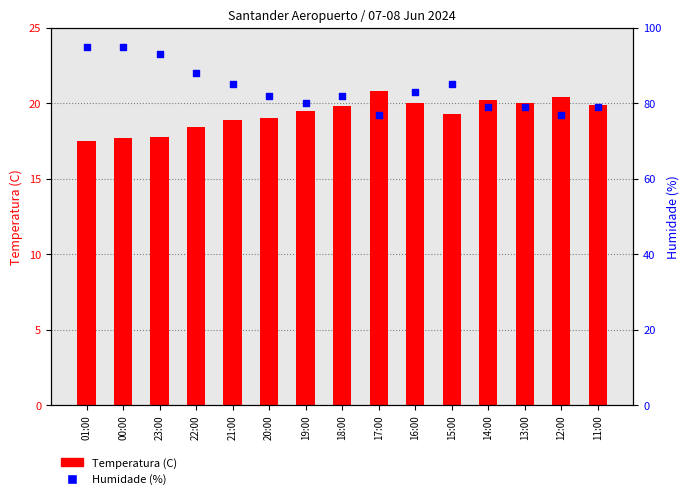

Which series contains the highest Y value?

Humidade (%)